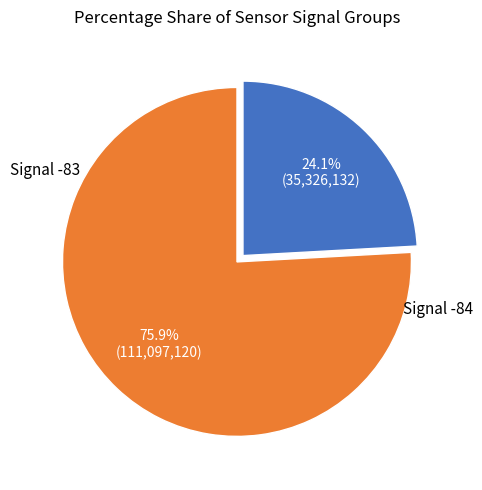

To the nearest percent, what is the average slice percentage?

50%